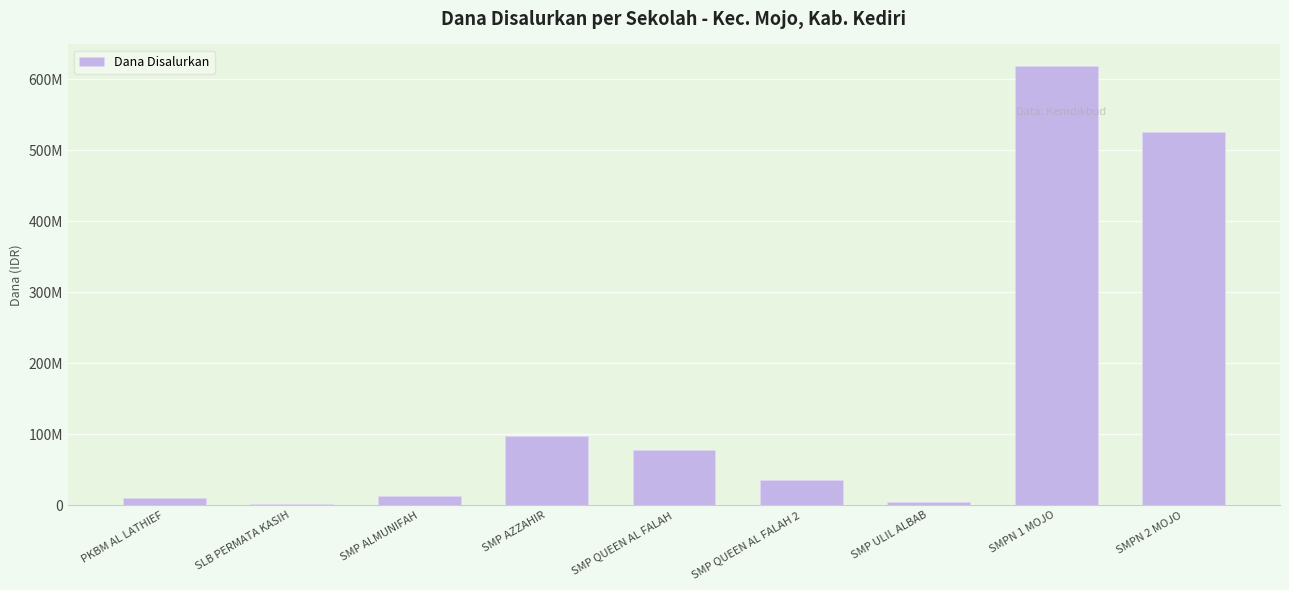

List the labels in order of value, smallest first.

SLB PERMATA KASIH, SMP ULIL ALBAB, PKBM AL LATHIEF, SMP ALMUNIFAH, SMP QUEEN AL FALAH 2, SMP QUEEN AL FALAH, SMP AZZAHIR, SMPN 2 MOJO, SMPN 1 MOJO